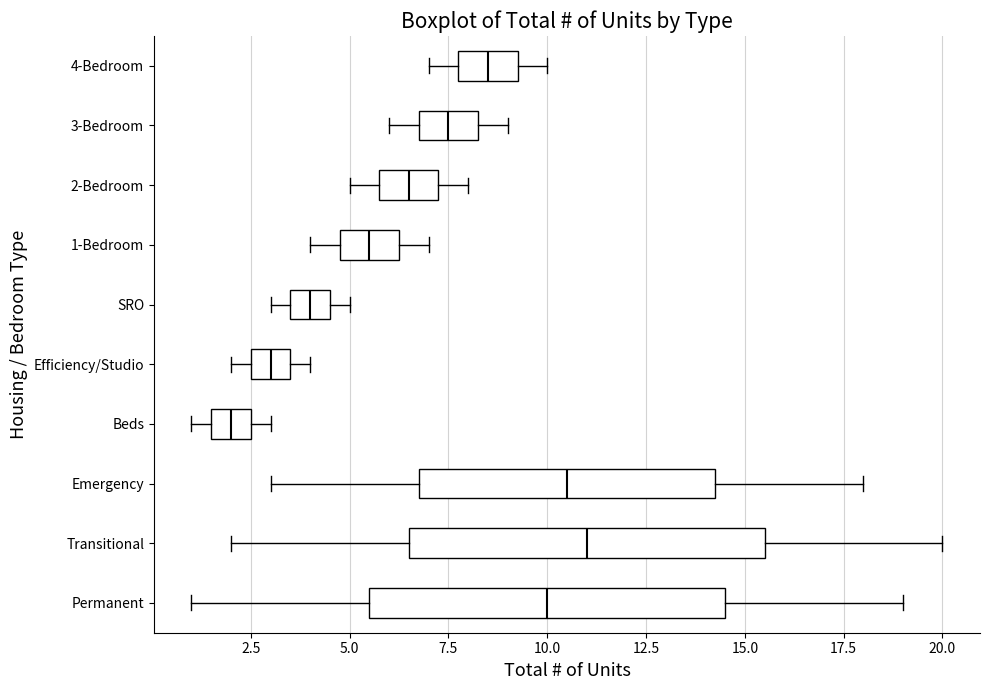

Reading bottom to top, read every box against the x-axis: the position of its median line, the range the box covers, and the ends of its whiskers. The values are not printed on the chart, so give them approximately, as read against the axis.

Permanent: median 10.0, box 5.5 to 14.5, whiskers 1.0 to 19.0
Transitional: median 11.0, box 6.5 to 15.5, whiskers 2.0 to 20.0
Emergency: median 10.5, box 7.0 to 14.5, whiskers 3.0 to 18.0
Beds: median 2.0, box 1.5 to 2.5, whiskers 1.0 to 3.0
Efficiency/Studio: median 3.0, box 2.5 to 3.5, whiskers 2.0 to 4.0
SRO: median 4.0, box 3.5 to 4.5, whiskers 3.0 to 5.0
1-Bedroom: median 5.5, box 5.0 to 6.5, whiskers 4.0 to 7.0
2-Bedroom: median 6.5, box 6.0 to 7.5, whiskers 5.0 to 8.0
3-Bedroom: median 7.5, box 7.0 to 8.5, whiskers 6.0 to 9.0
4-Bedroom: median 8.5, box 8.0 to 9.5, whiskers 7.0 to 10.0